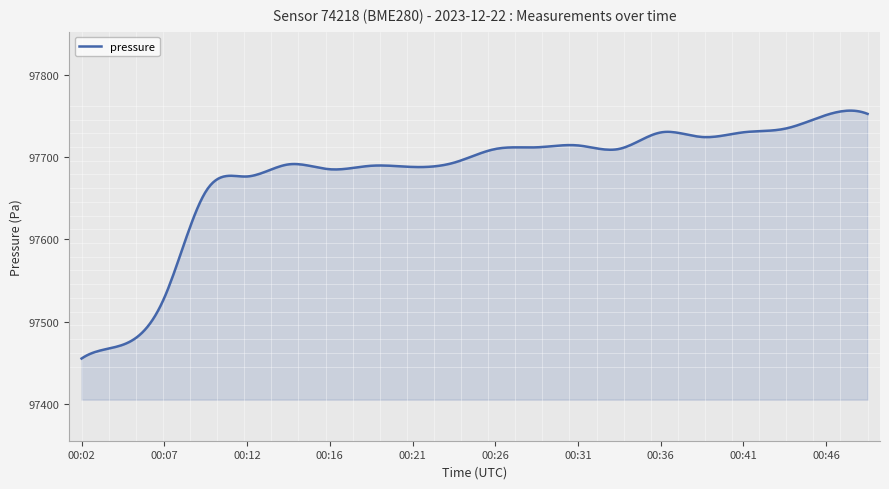

What is the difference between the maximum and minimum values?

301.6